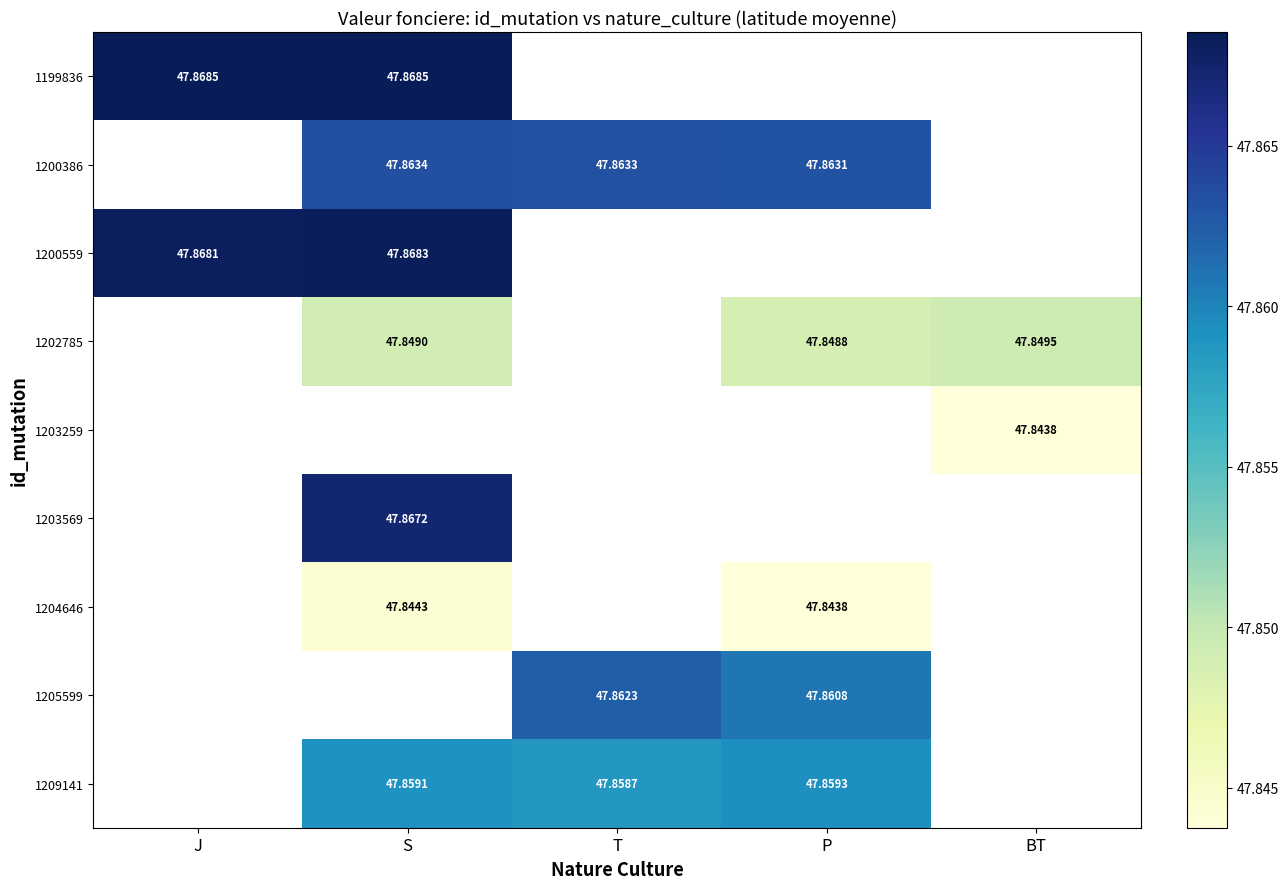

What is the minimum value shown in the chart?

47.8